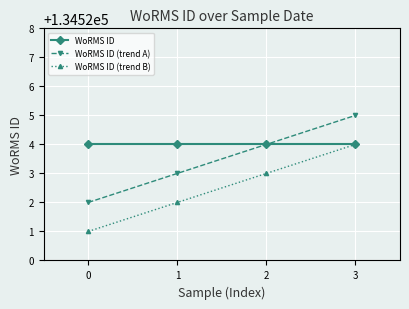

What is the sum of the WoRMS ID (trend A) values at 1 and 3?

269048